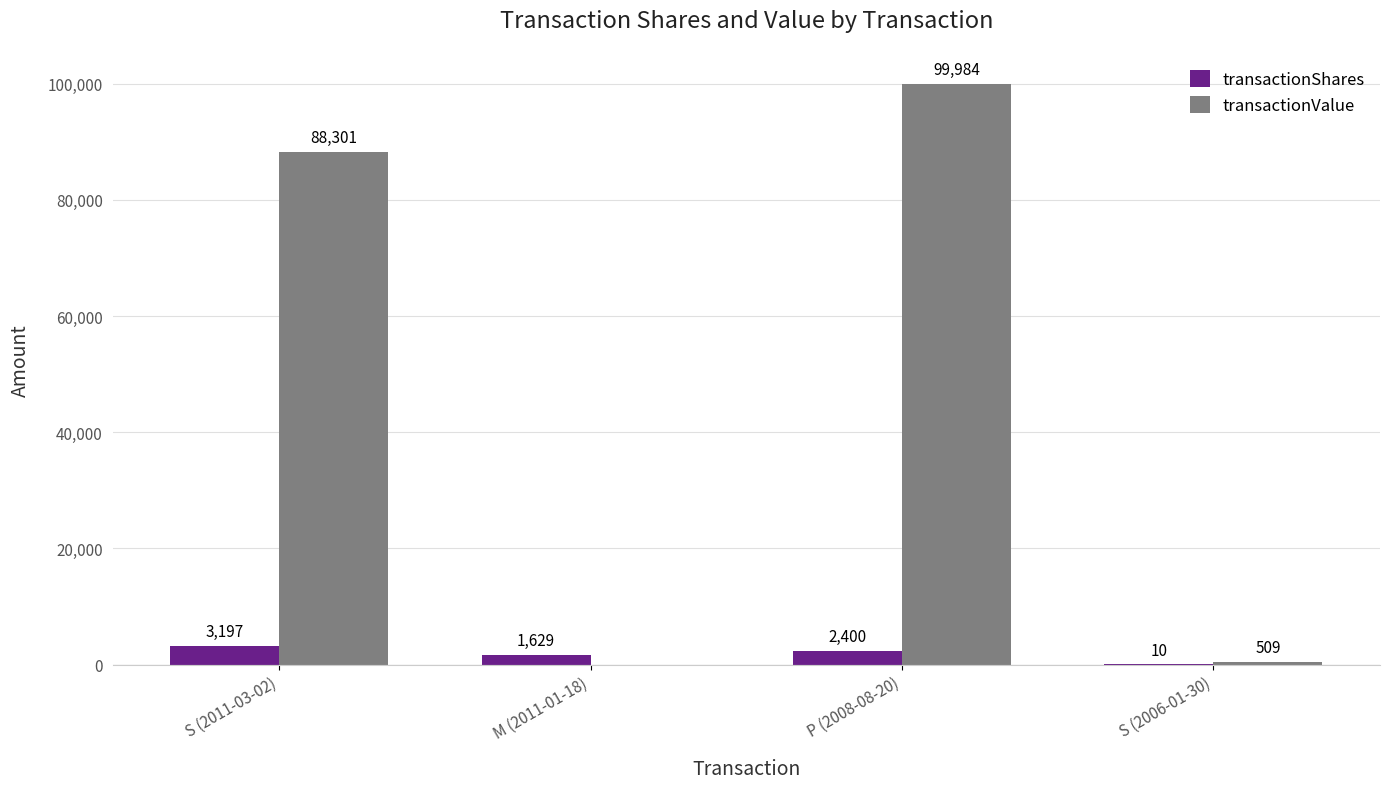

What is the spread (max minus min) of values at P (2008-08-20)?

97584